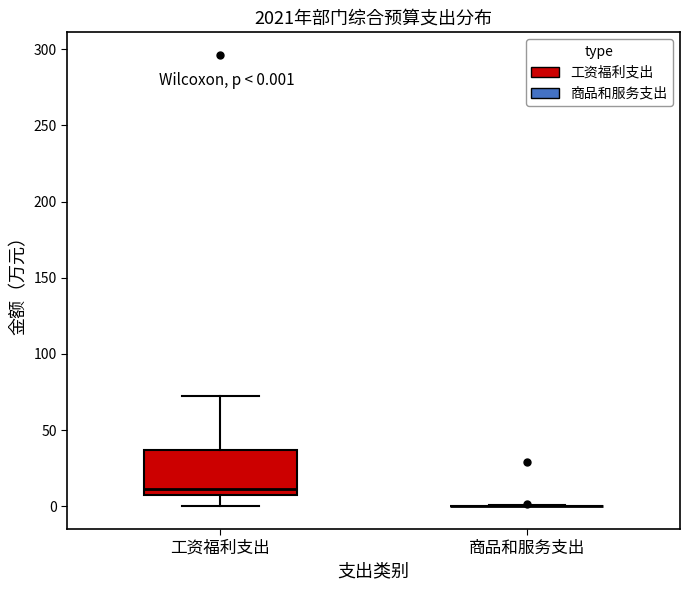

Which box is the tallest, from its lower edge to its upper edge?

工资福利支出